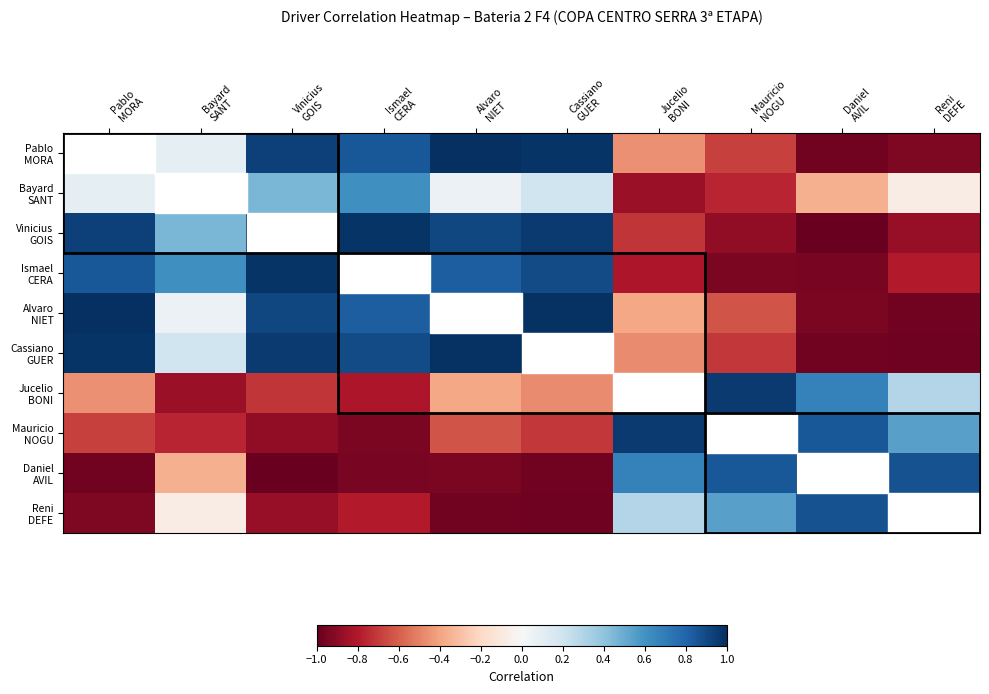

At how many categories does at least one series exceed 0?

10